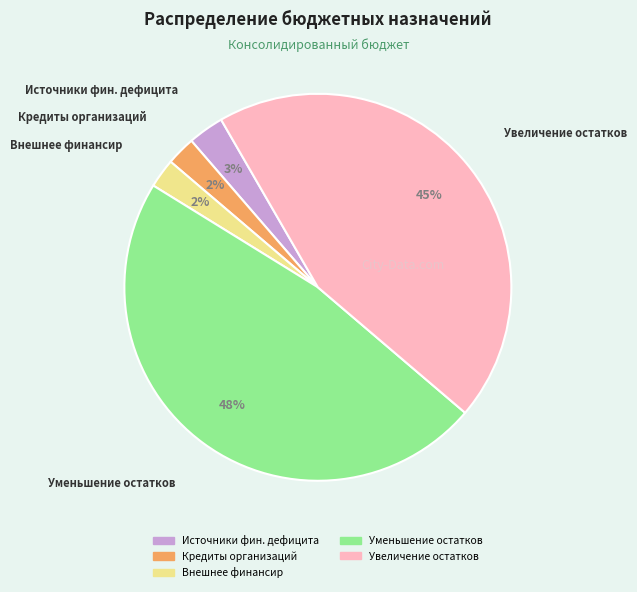

To the nearest percent, what is the average slice percentage?

20%